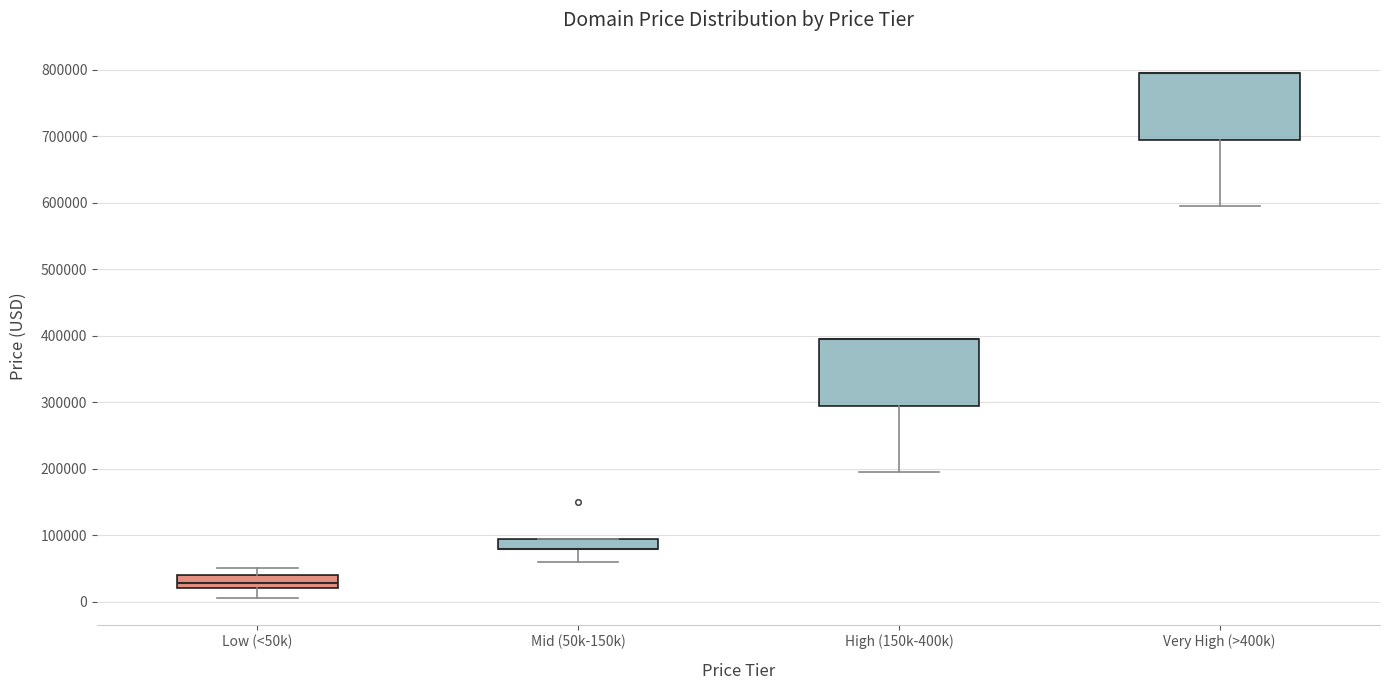

Reading left to right, transcribe this box plot: for each box, give where its median line is, the range the box spans, and where its two whiskers end, as read against the y-axis. The values are not printed on the chart, so give them approximately, as read against the axis.

Low (<50k): median 30000, box 20000 to 40000, whiskers 0 to 50000
Mid (50k-150k): median 80000 (drawn on the box's lower edge), box 80000 to 90000, whiskers 60000 to 90000
High (150k-400k): median 390000 (drawn on the box's upper edge), box 290000 to 390000, whiskers 190000 to 390000
Very High (>400k): median 790000 (drawn on the box's upper edge), box 690000 to 790000, whiskers 590000 to 790000